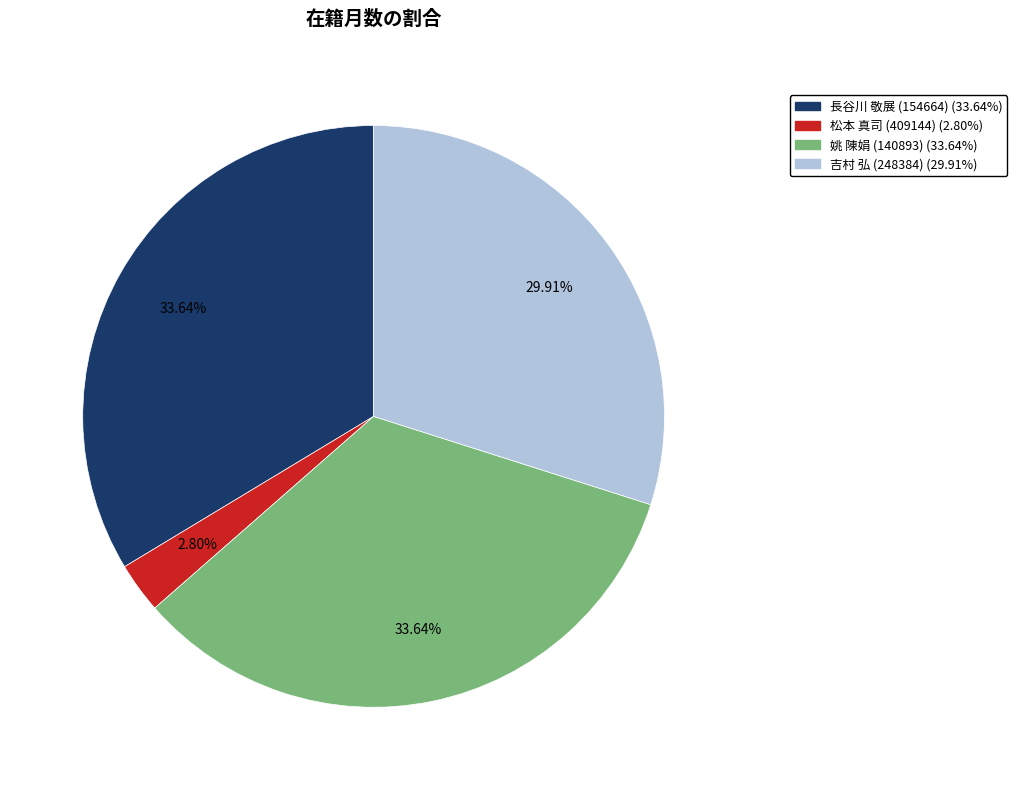

To the nearest percent, what portion does 姚 陳娟 (140893) represent?

34%